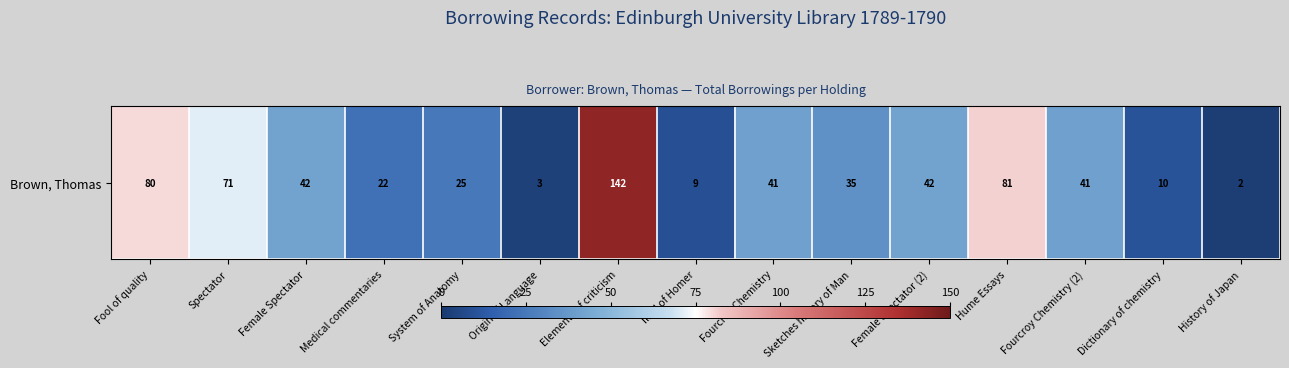

What is the smallest value displayed?

2